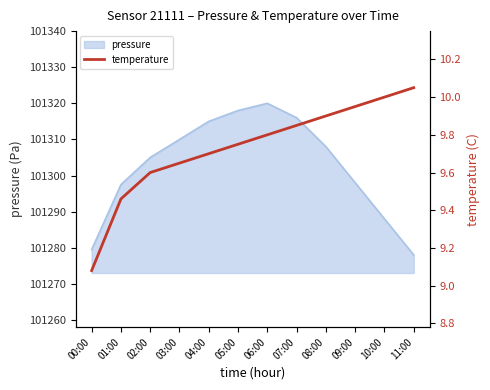

What is the label of the 5th point from the left?

04:00